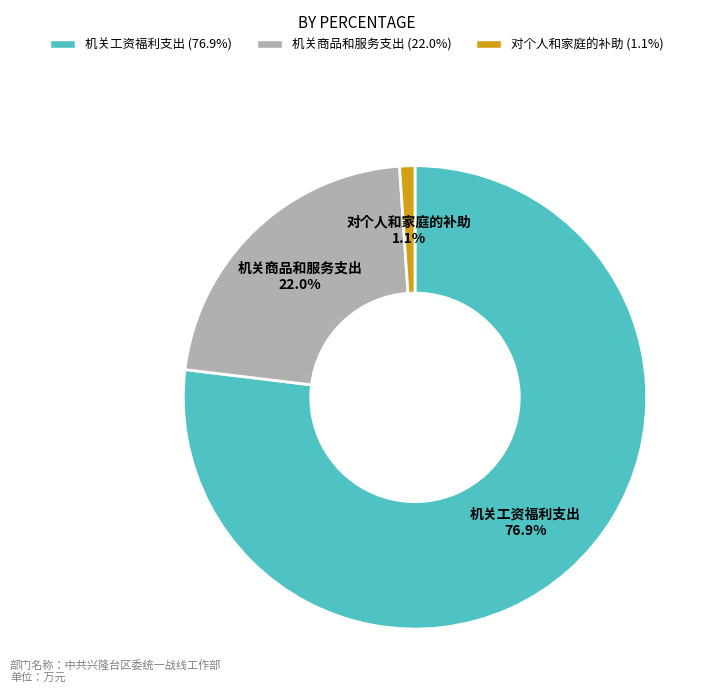

What is the largest slice in the pie chart?

机关工资福利支出